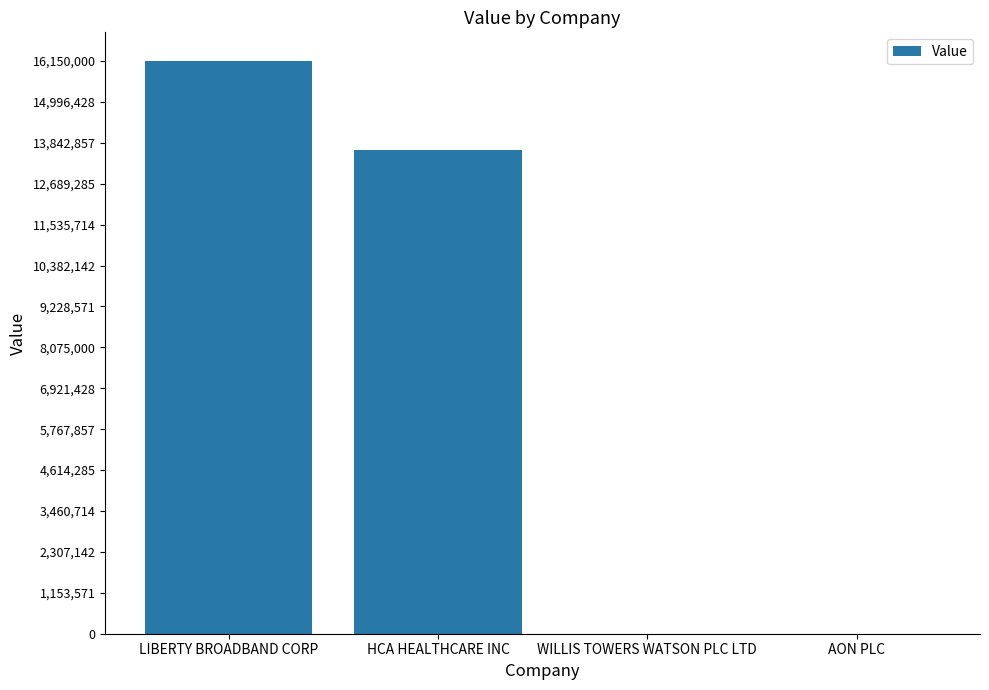

Where is the data nearest to the value 8075000?

HCA HEALTHCARE INC